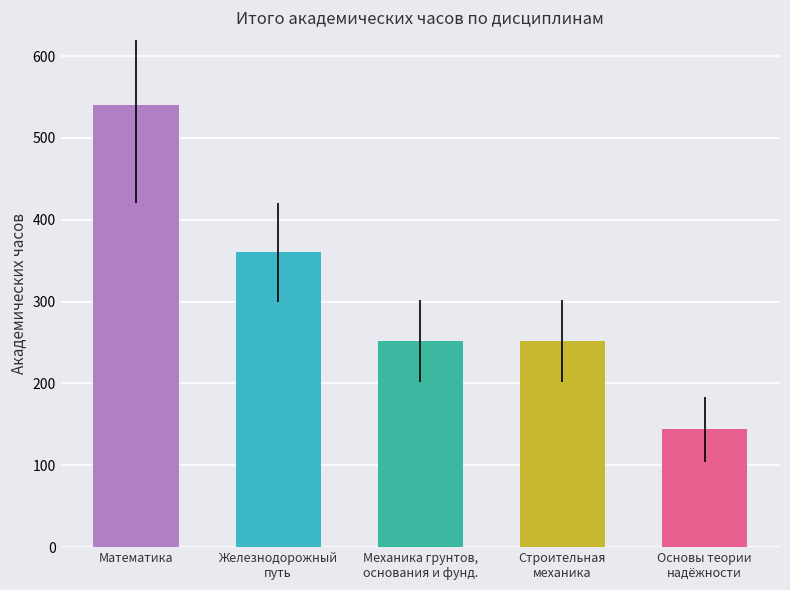

How many distinct data groups are displayed?

1